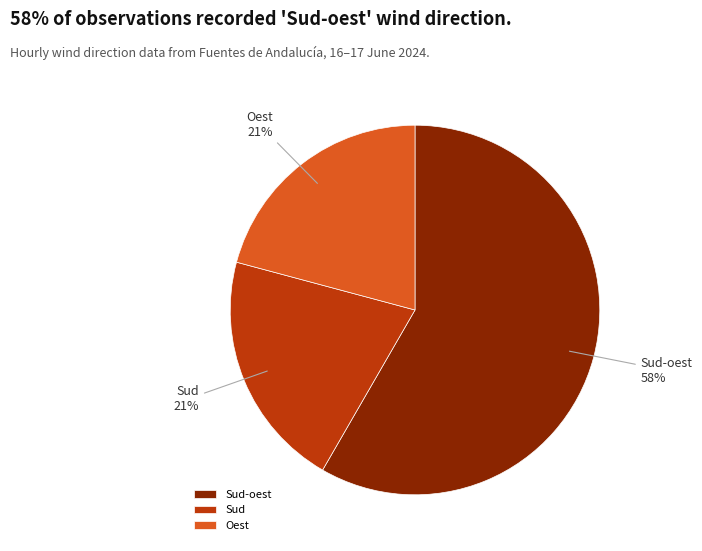

Does Sud-oest represent more than half of the total?

Yes